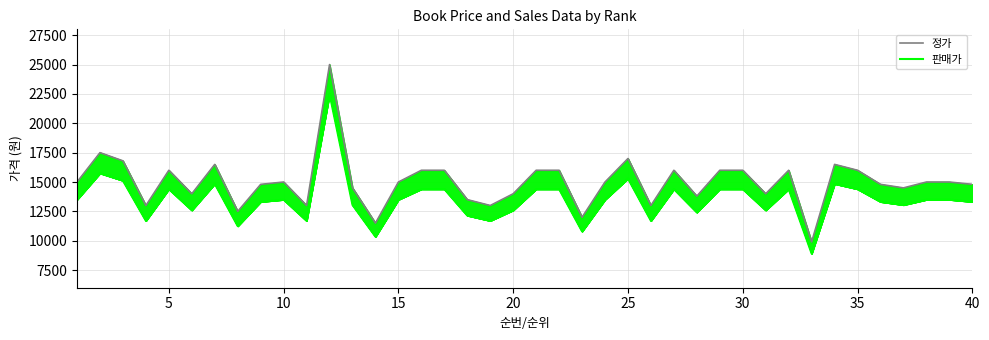

What is the smallest value displayed?

8910